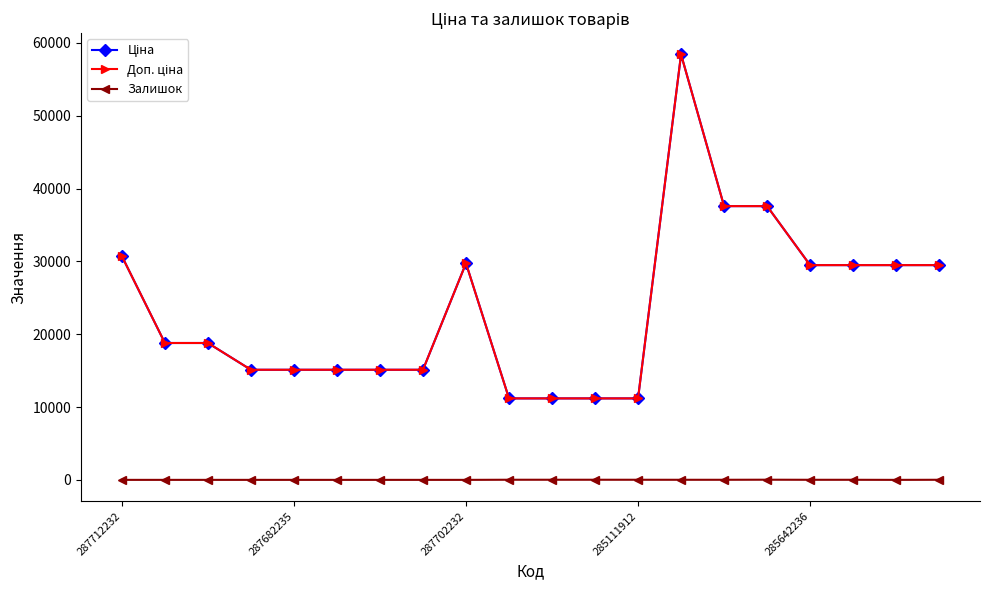

In Залишок, how many points are lower than both neighbors (excluding endpoints)?

1